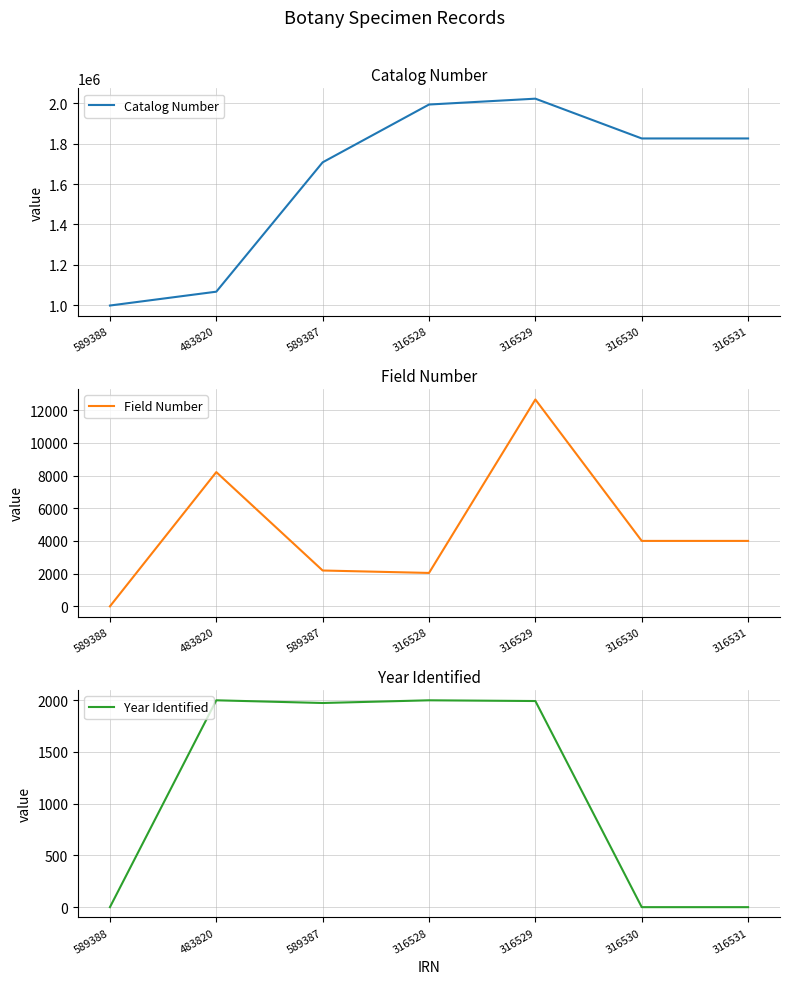

At which label does Field Number reach its peak?

316529